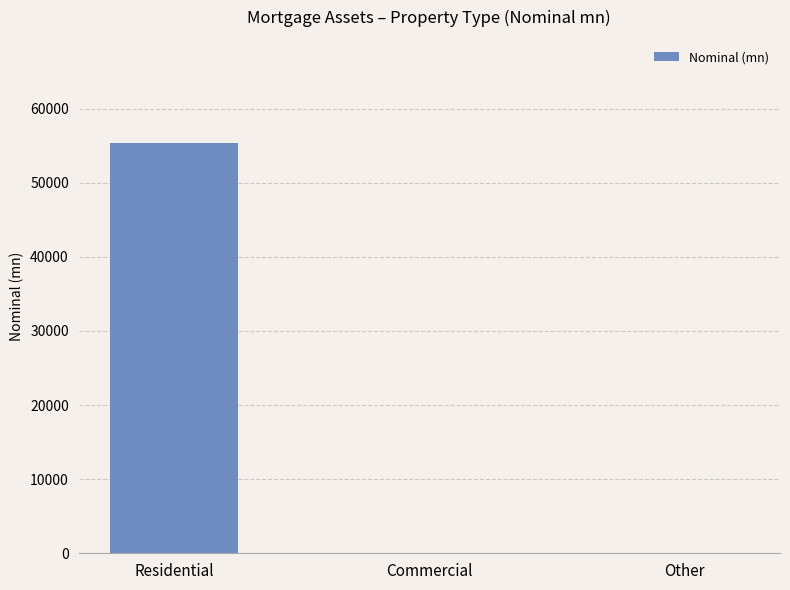

Reading left to right, list all the values displayed in this chart.

Residential=55417	Commercial=0	Other=0